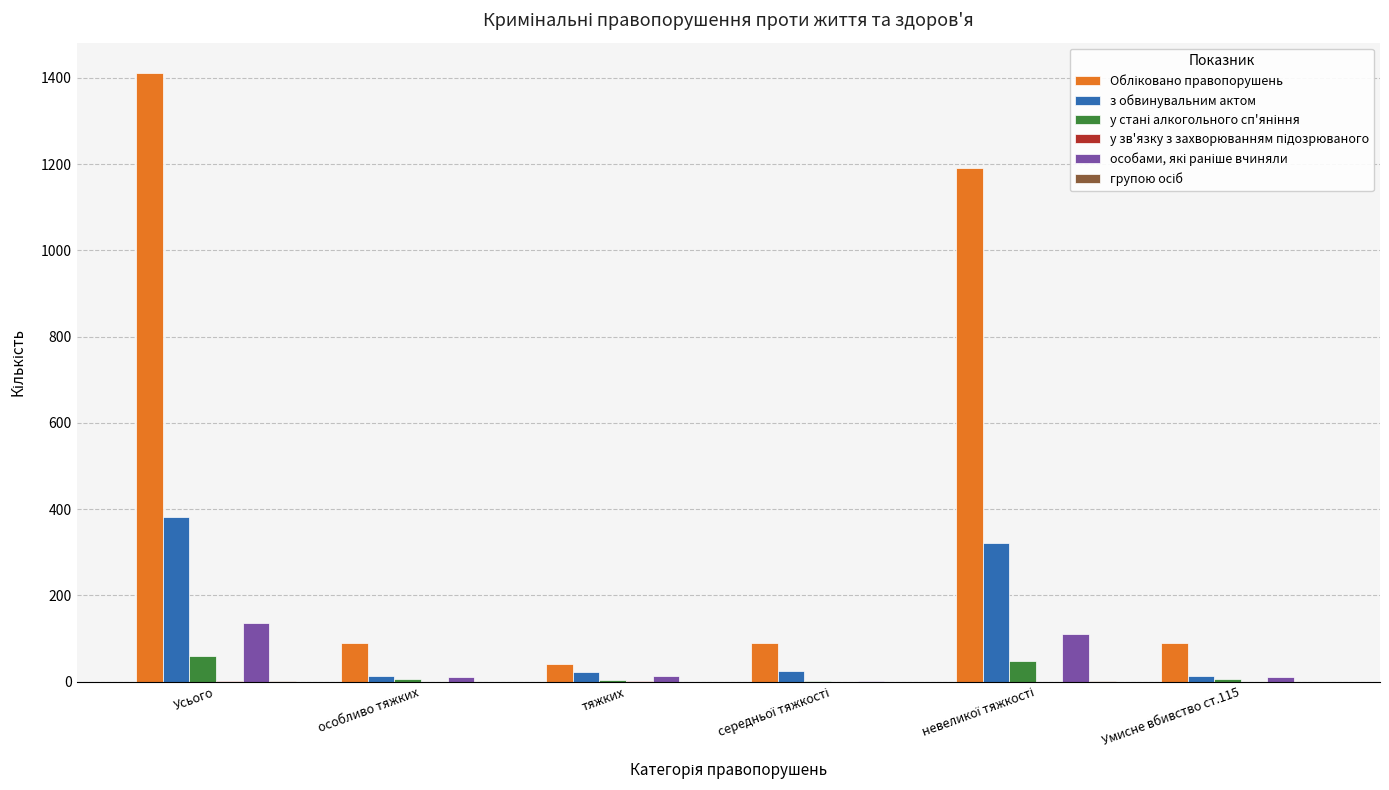

Count the number of data series in this chart.

6